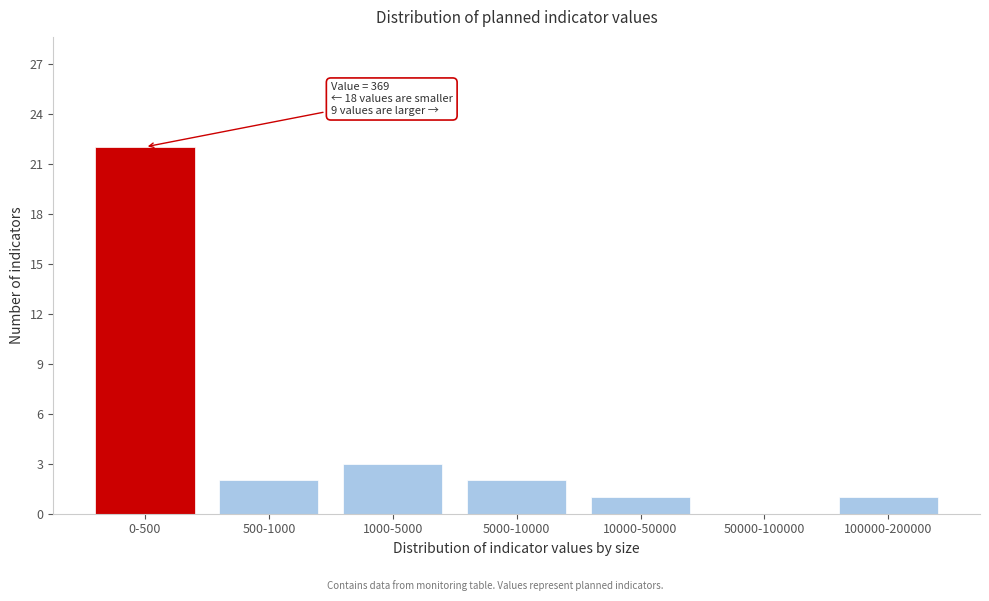

Reading left to right, list all the values displayed in this chart.

0-500=22	500-1000=2	1000-5000=3	5000-10000=2	10000-50000=1	50000-100000=0	100000-200000=1